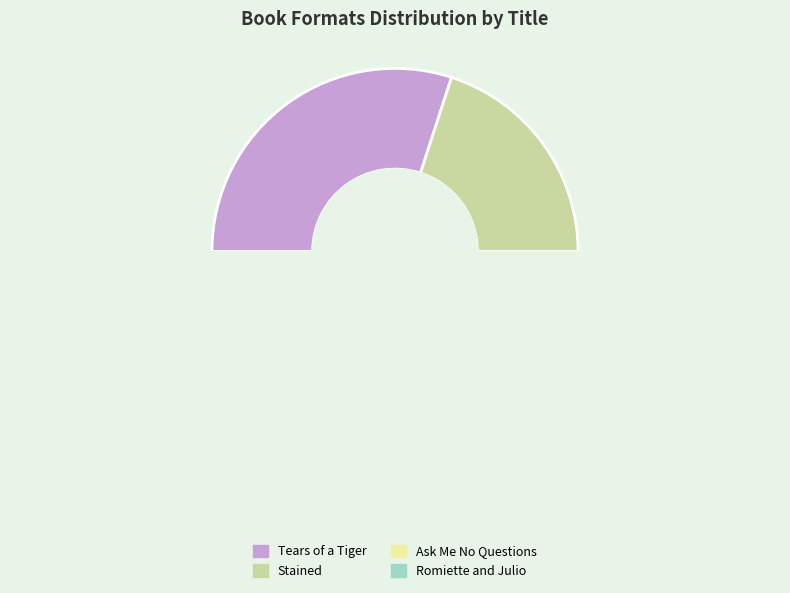

True or false: Ask Me No Questions accounts for 13% of the total.

False